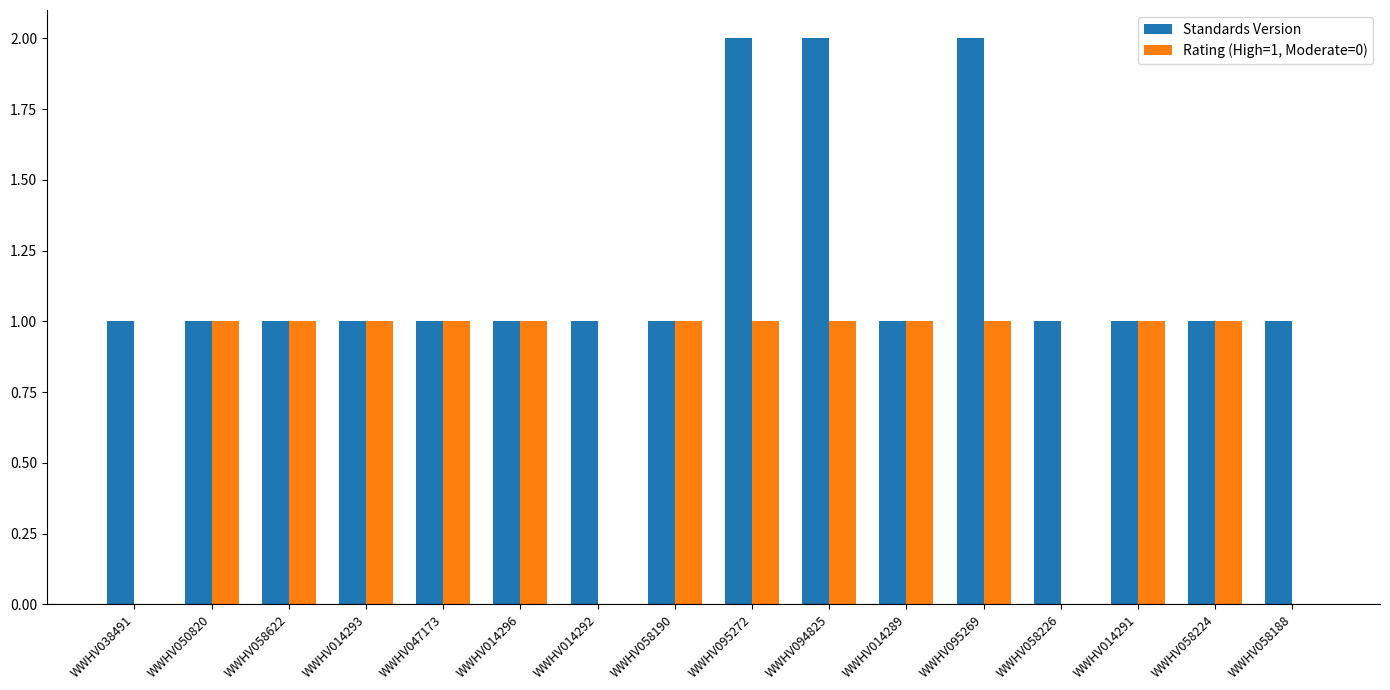

How many Standards Version values are between 1 and 2?

16